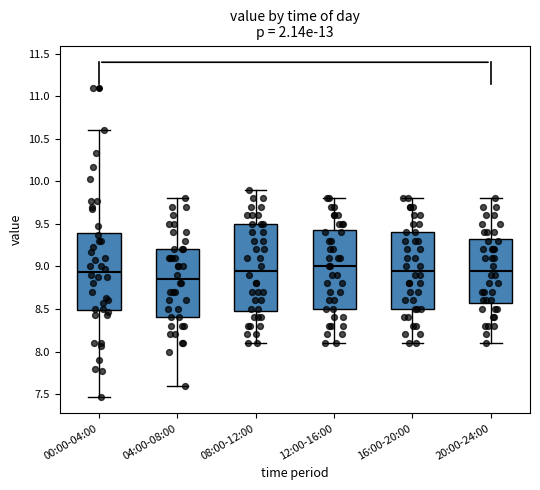

Comparing the boxes themselves (not the whiskers), which one is the tallest?

08:00-12:00